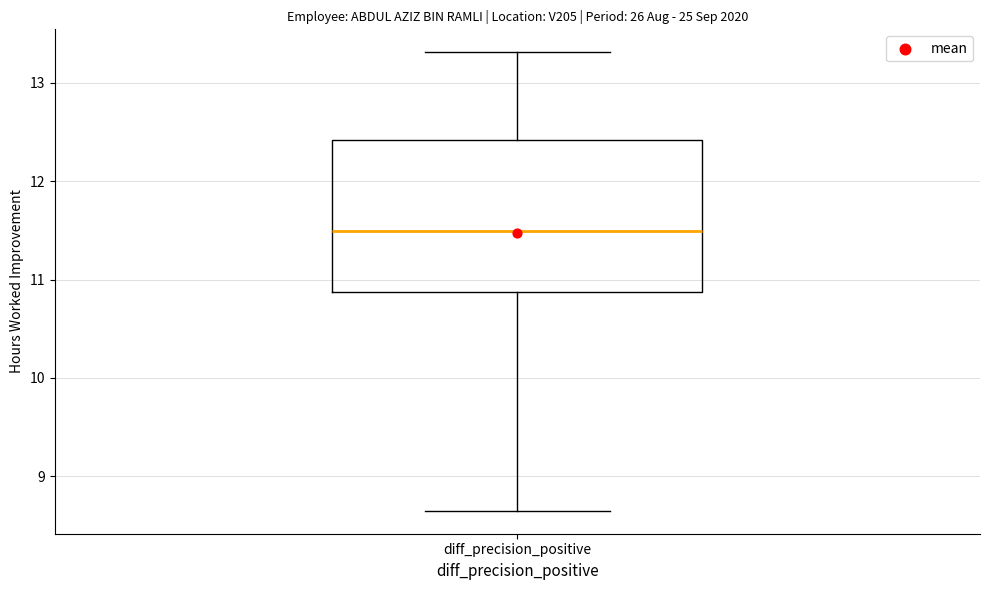

Transcribe this box plot: give where the median line is, the range the box spans, and where the two whiskers end, as read against the y-axis. The values are not printed on the chart, so give them approximately, as read against the axis.

median 11.5, box 10.9 to 12.4, whiskers 8.7 to 13.3